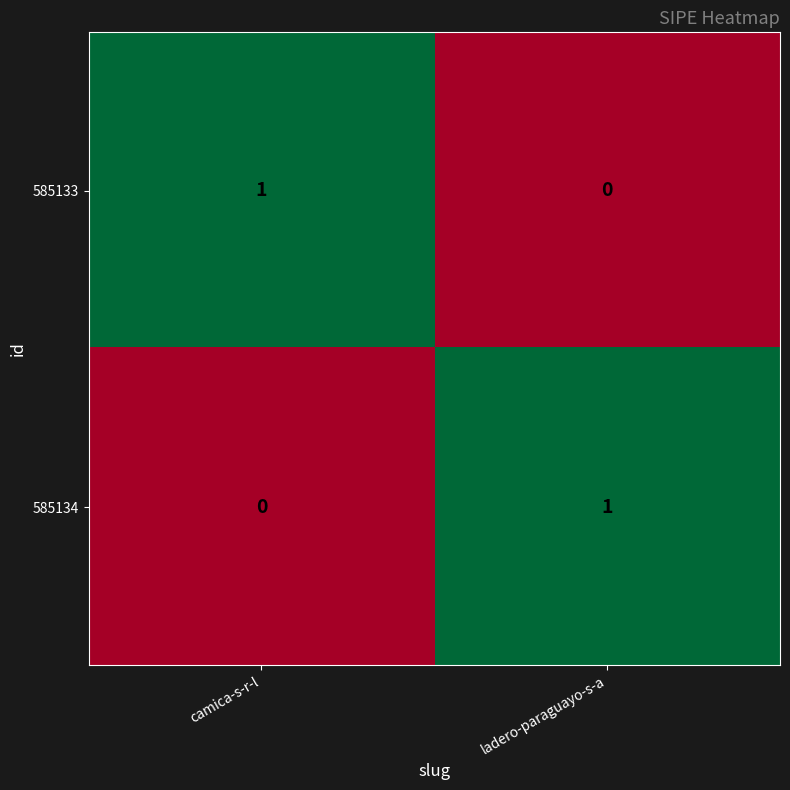

Is it true that 585134 equals 0 at camica-s-r-l?

True